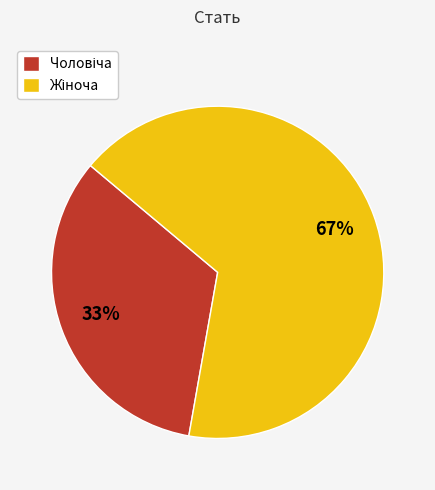

Is there a majority slice in this chart?

Yes